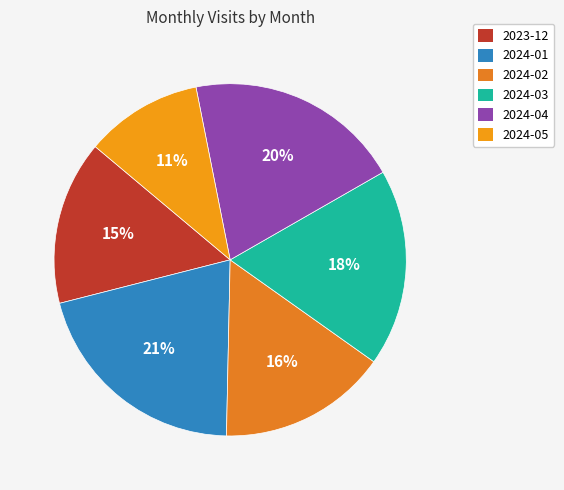

Combined, do 2024-05 and 2024-01 account for over 50%?

No